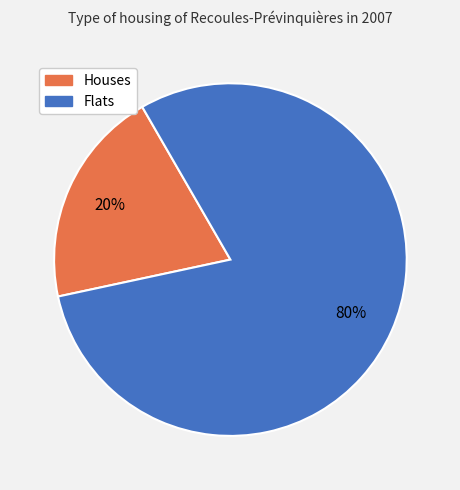

Count the number of slices in the pie.

2